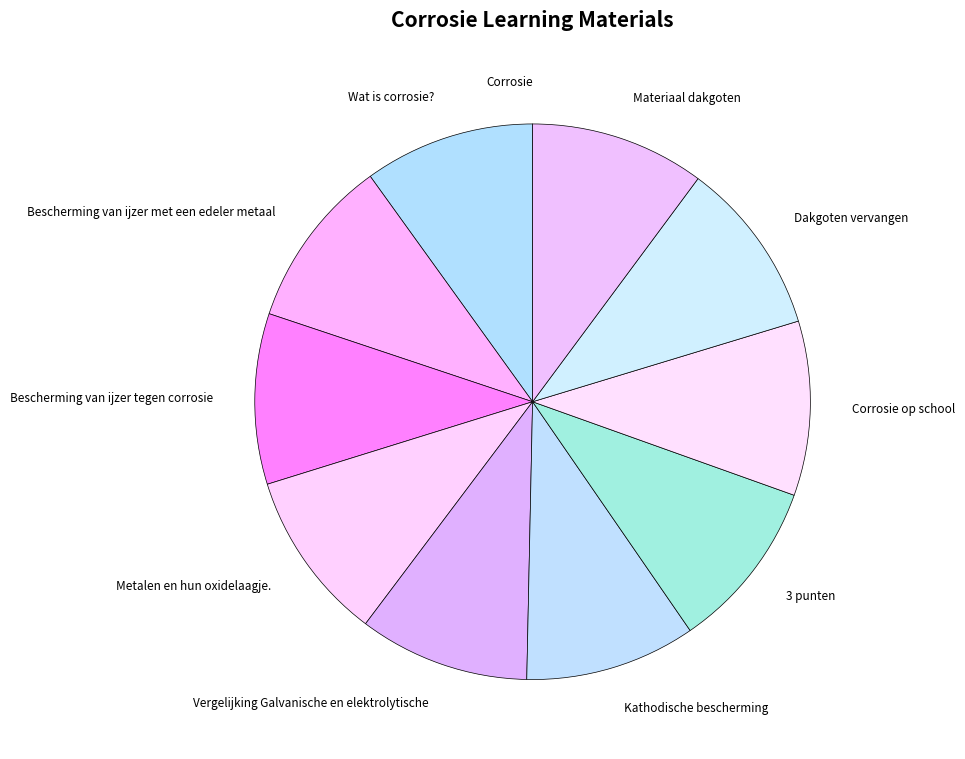

Does Metalen en hun oxidelaagje. represent more than half of the total?

No